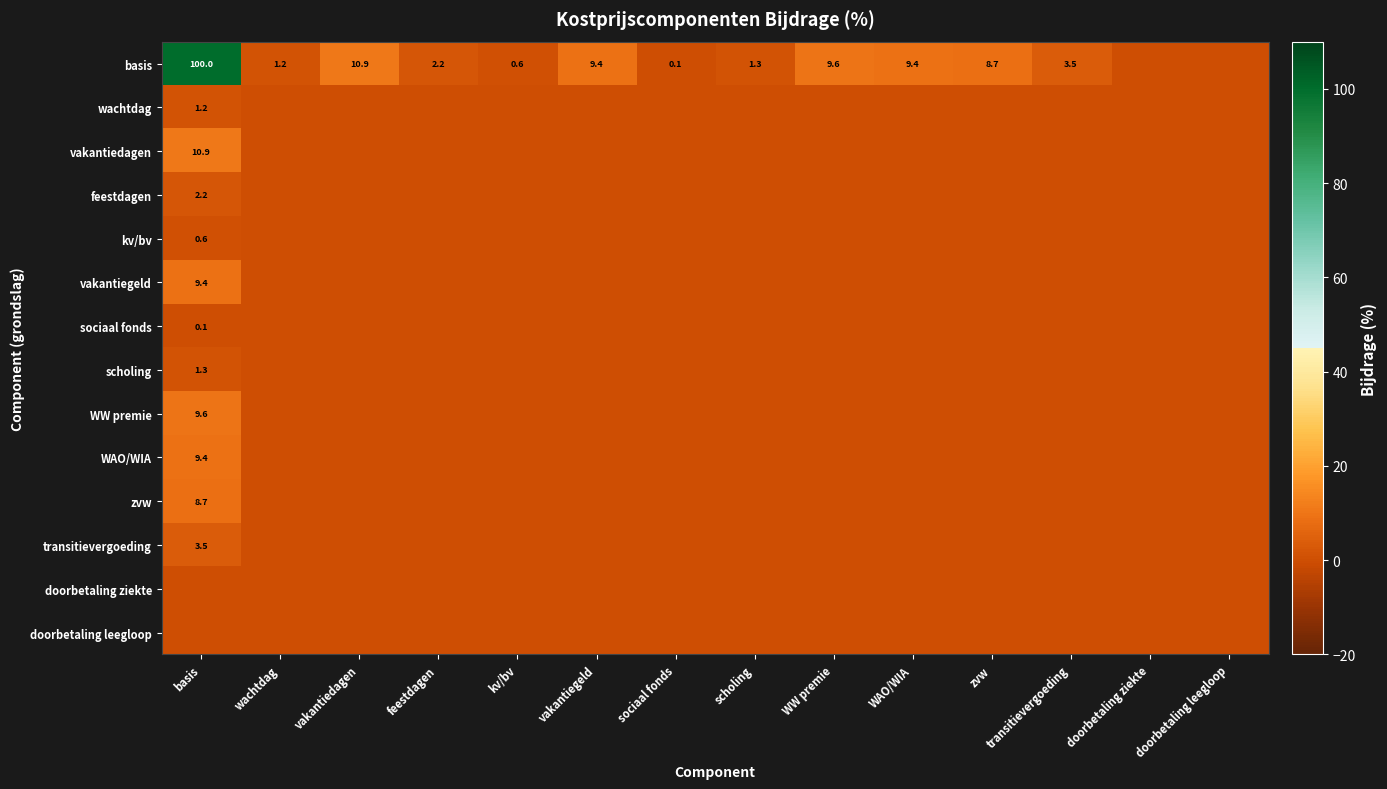

Which has a higher value, doorbetaling leegloop or vakantiegeld?

vakantiegeld